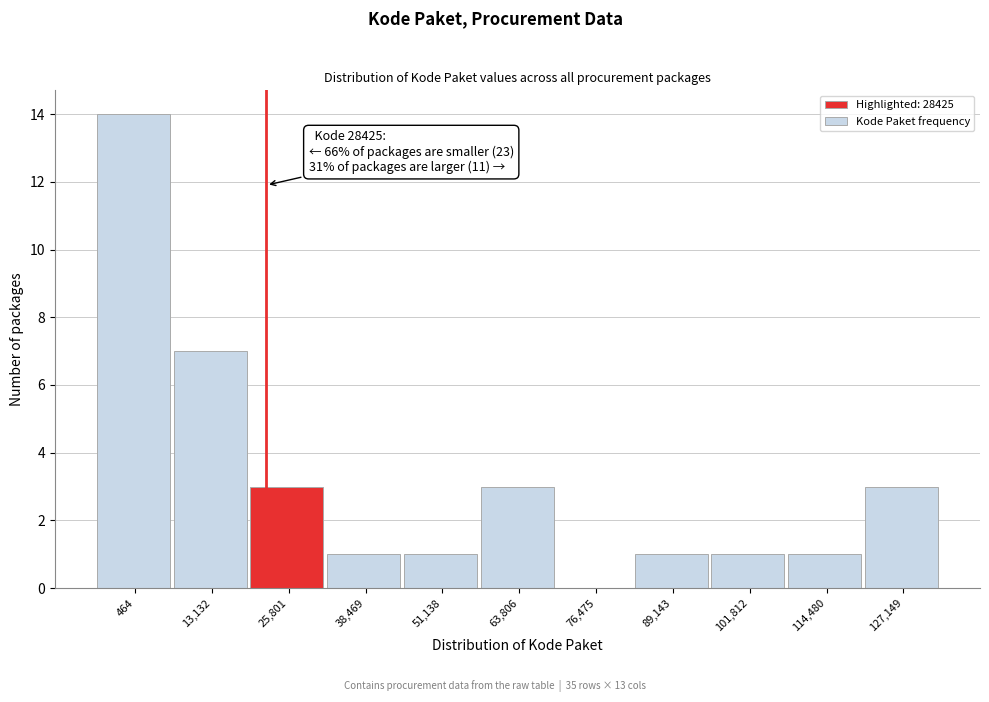

Reading left to right, what are all the values shown in this chart?

464=14	13,132=7	25,801=3	38,469=1	51,138=1	63,806=3	76,475=0	89,143=1	101,812=1	114,480=1	127,149=3